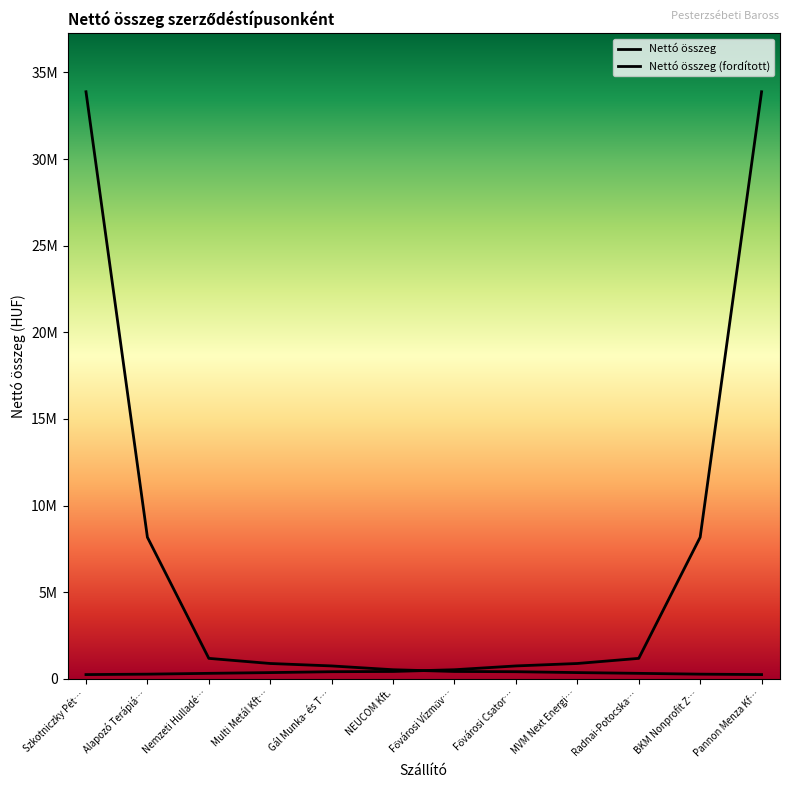

Reading left to right, extract all data points from this chart.

Nettó összeg: 240000	264000	311428	354800	405500	420000	519609	739420	880000	1176000	8167450	33885720
Nettó összeg (fordított): 33885720	8167450	1176000	880000	739420	519609	420000	405500	354800	311428	264000	240000